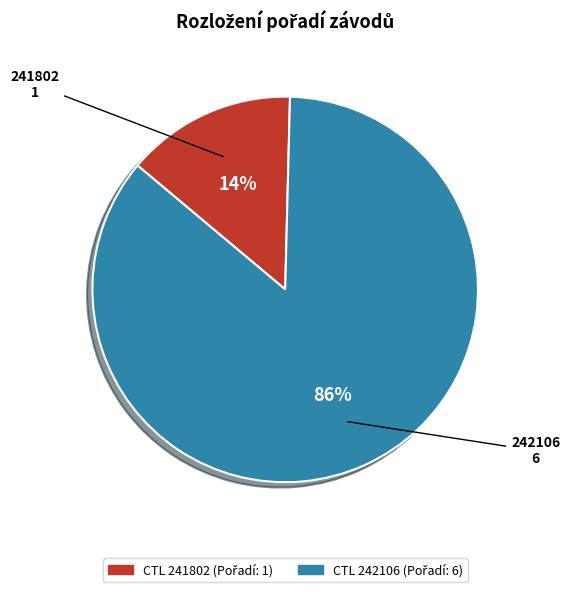

To the nearest percent, what is the average slice percentage?

50%